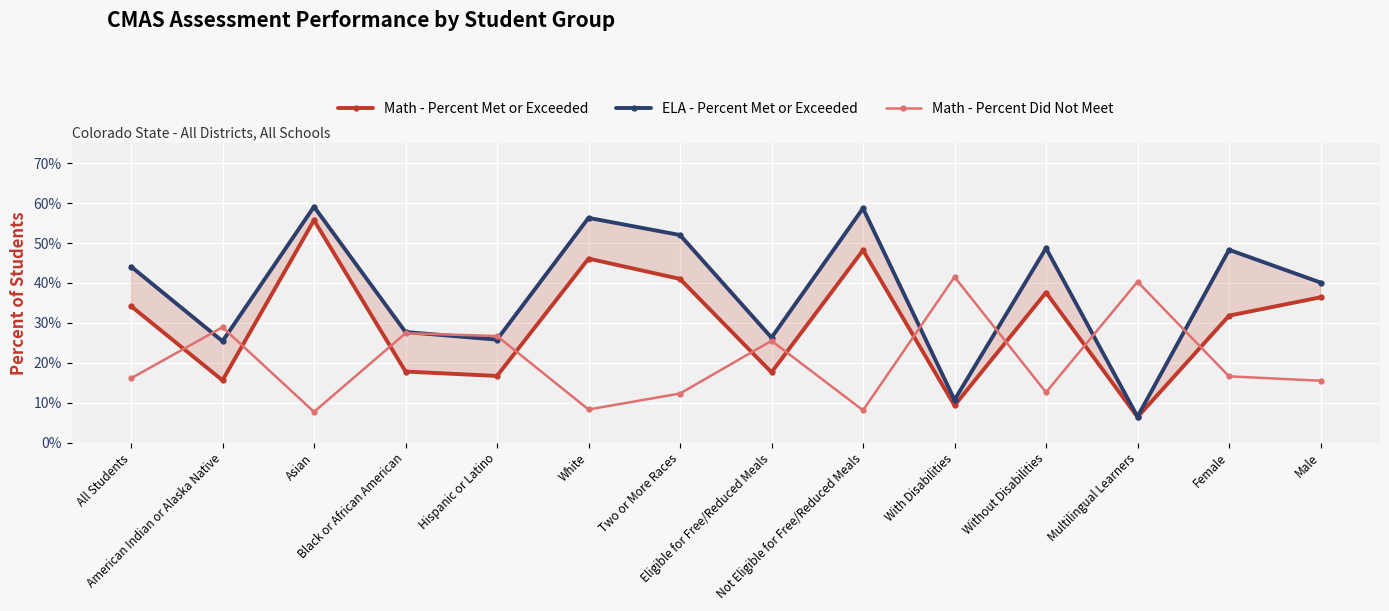

What position from the right is With Disabilities?

5